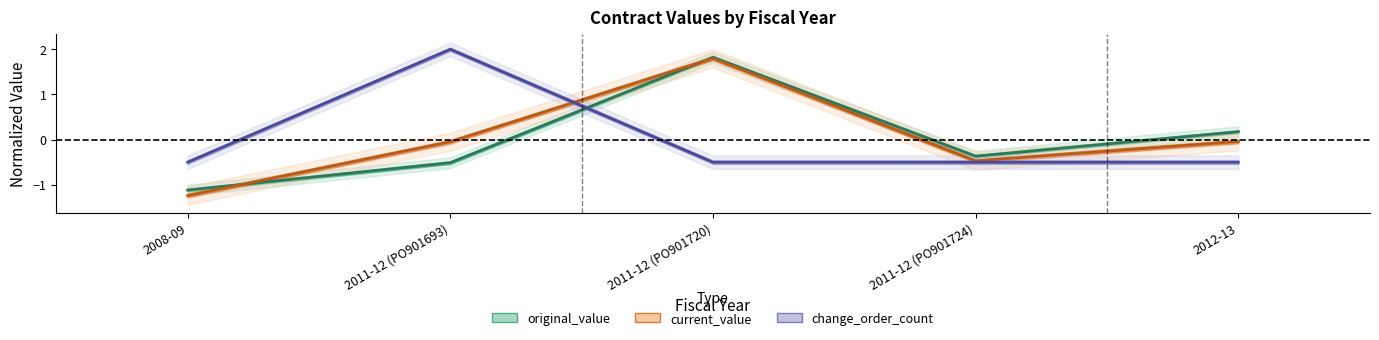

Does the chart have visible grid lines?

No